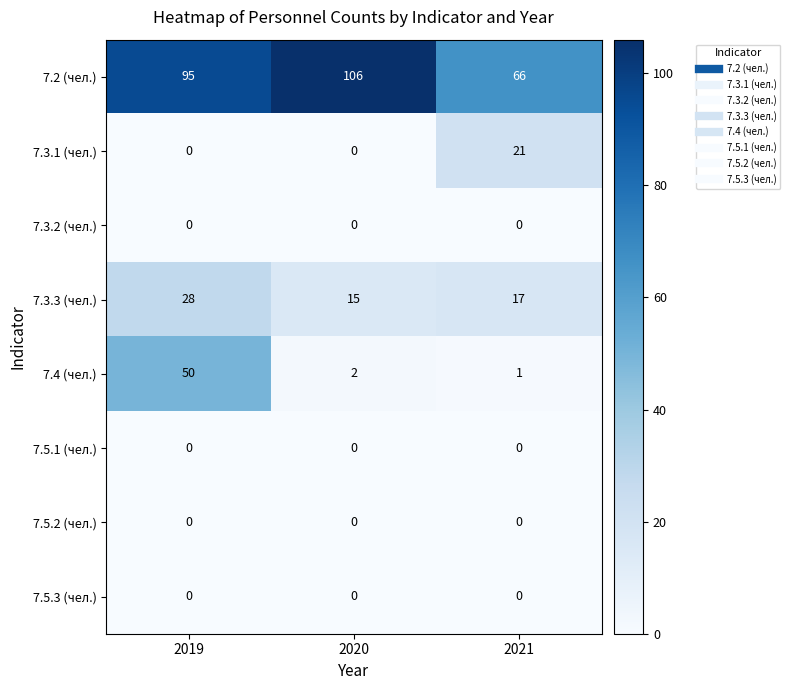

How many data points does each series have?

3